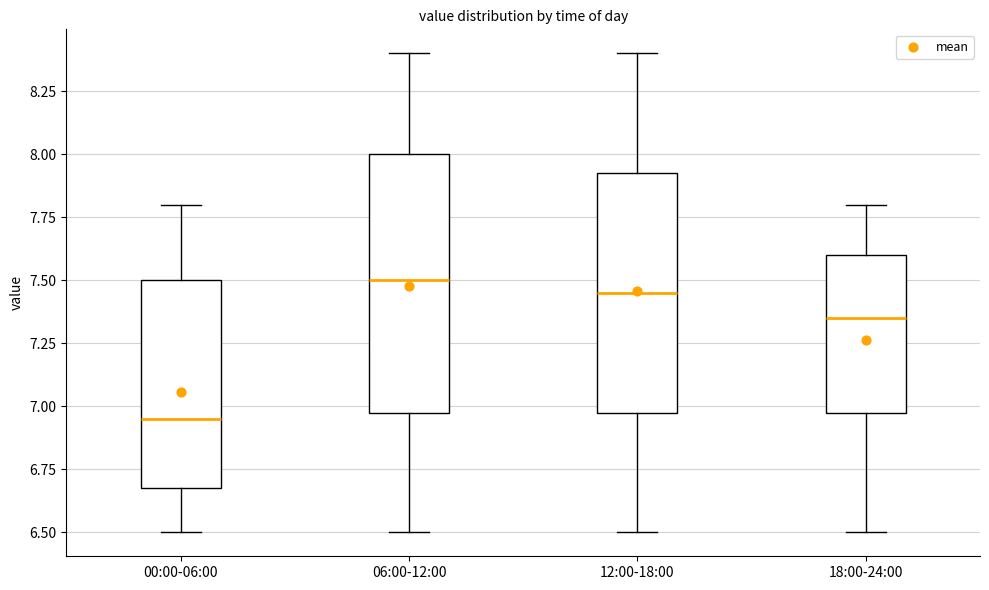

Which box is the tallest, from its lower edge to its upper edge?

06:00-12:00